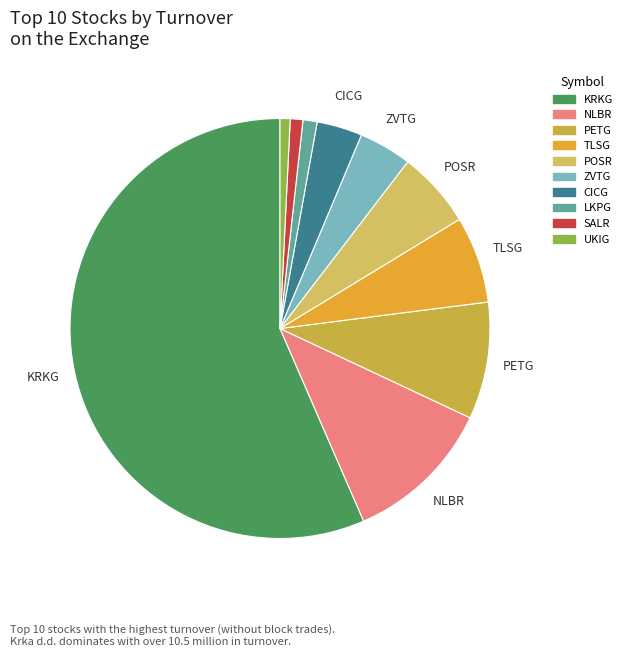

How many slices are in this pie chart?

10